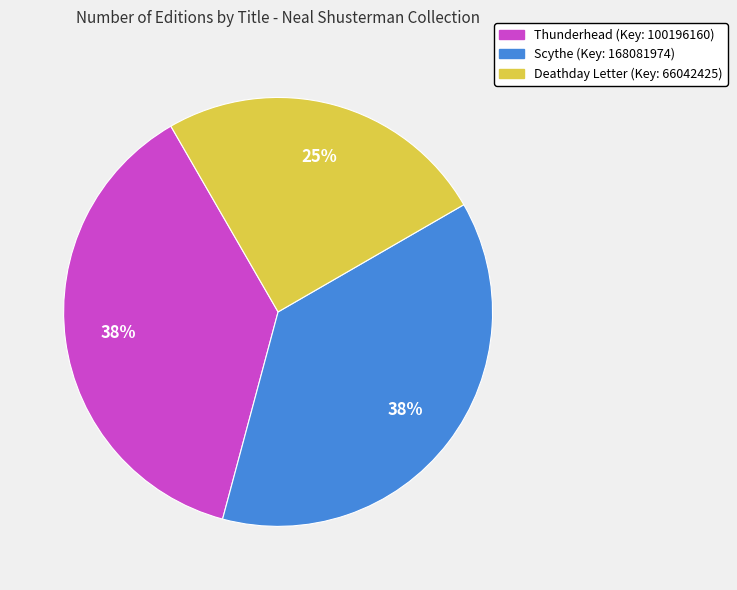

What is the ratio of the value at Scythe to the value at Thunderhead?

1.0